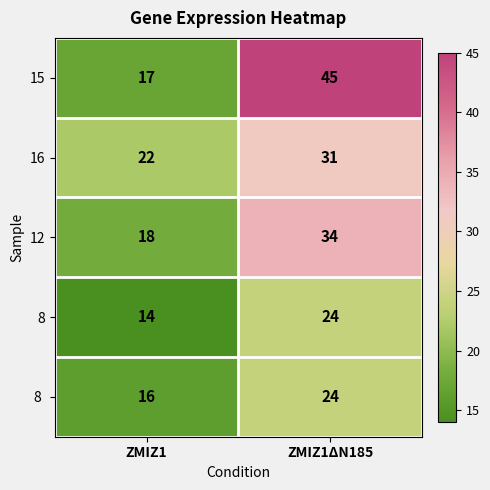

Which series has the widest spread of values?

15